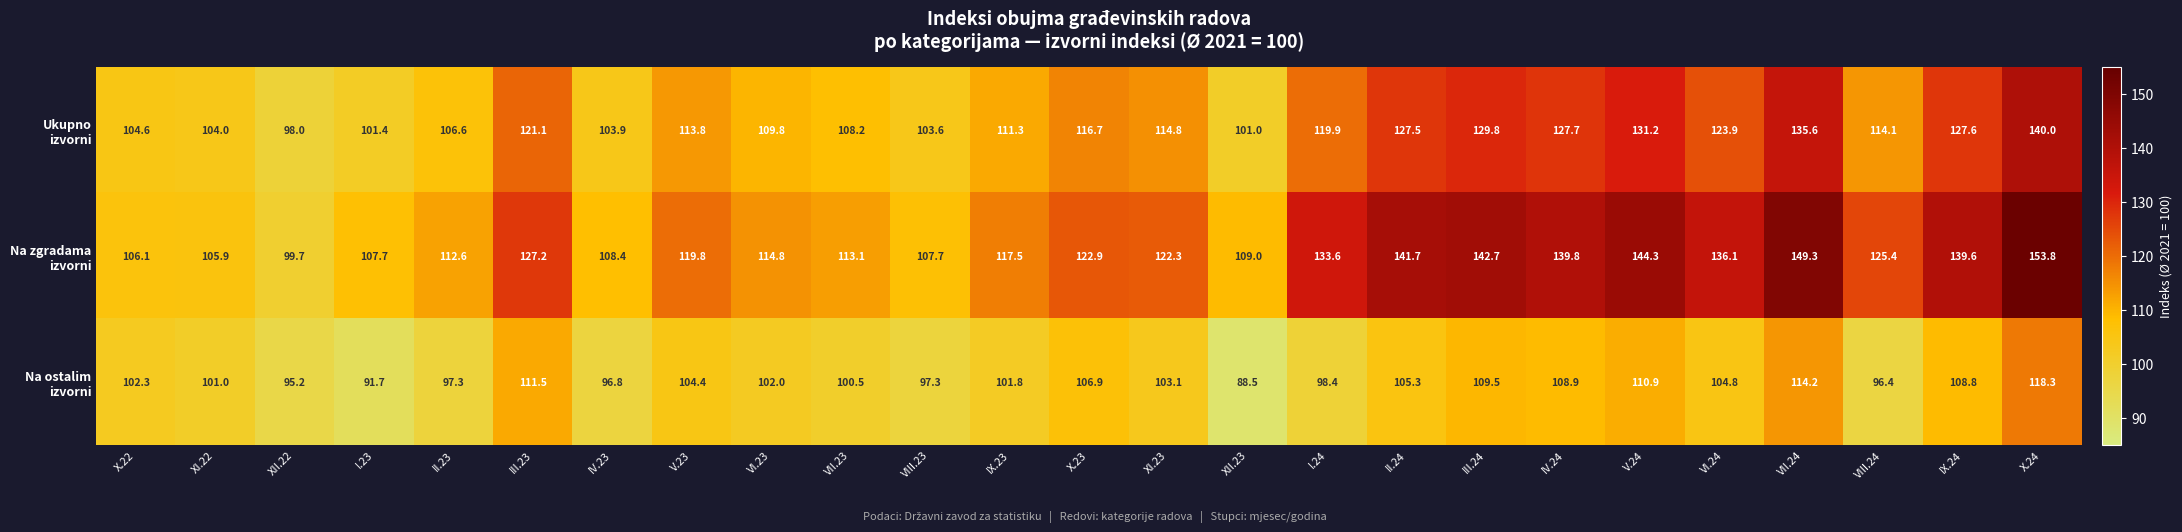

What is the greatest value displayed?

153.8